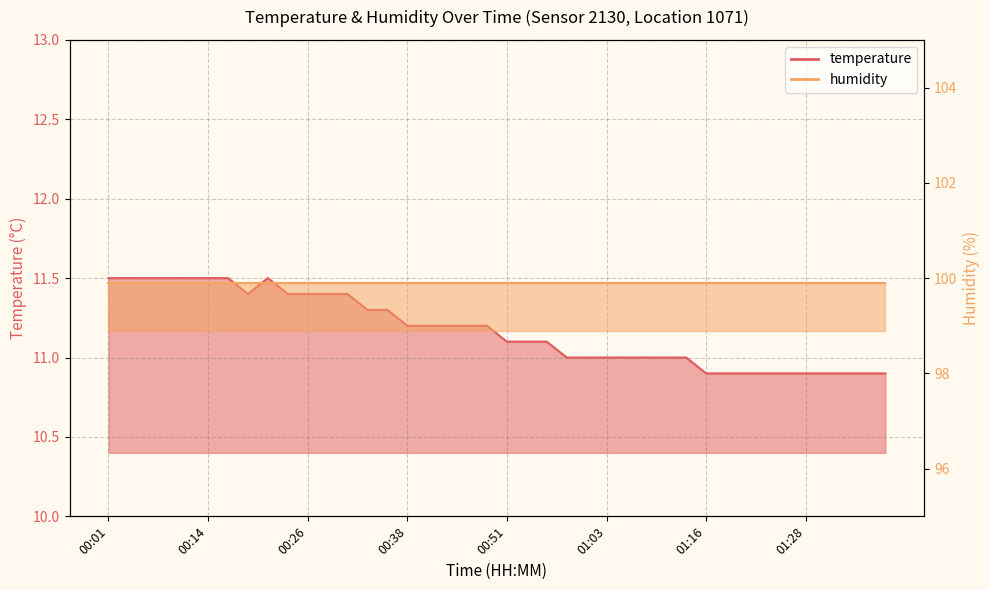

Does the chart have visible grid lines?

Yes